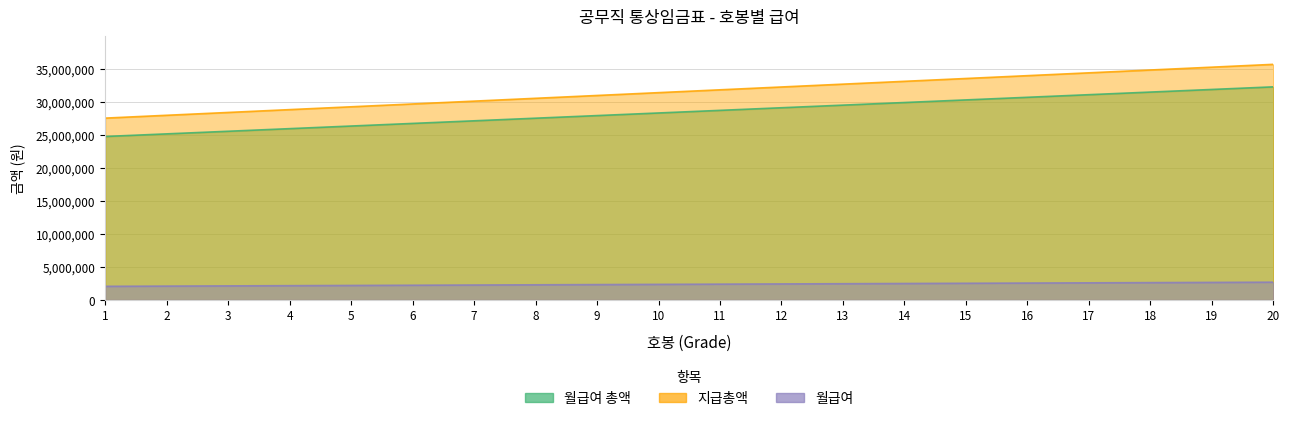

How many values in the 월급여 총액 series are below 28736400?

10